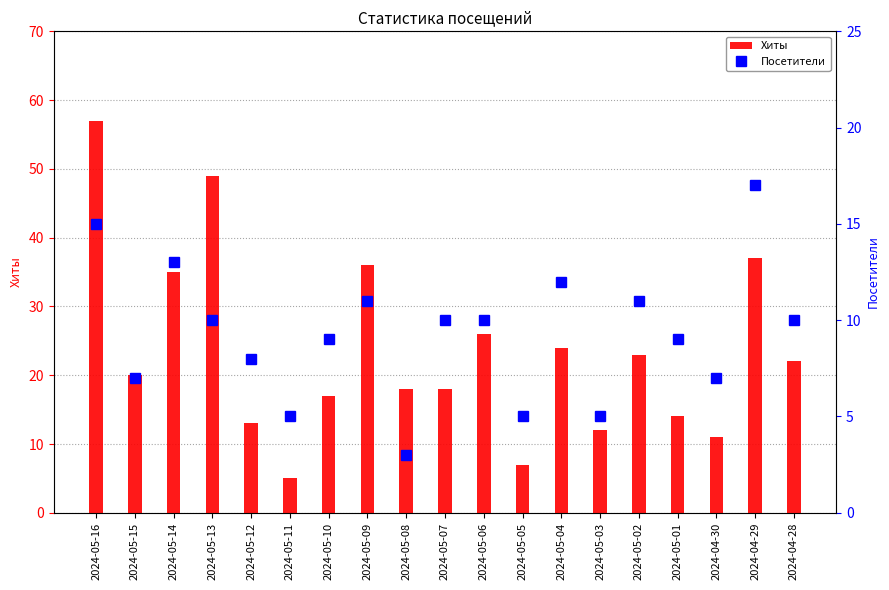

What is the value of the Посетители bar at the 4th from the left?

10